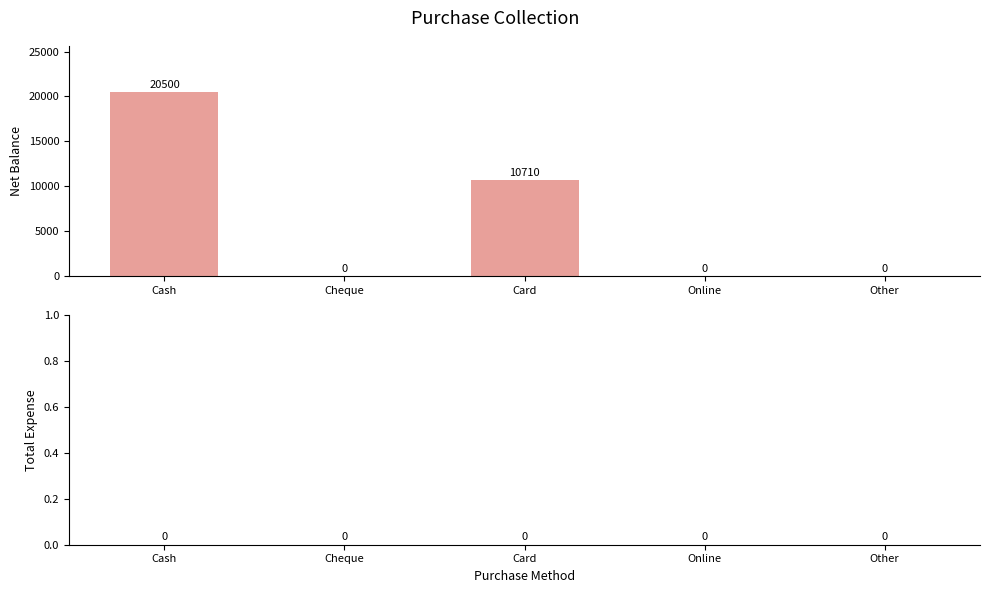

True or false: the data shows 12433 at Online.

False